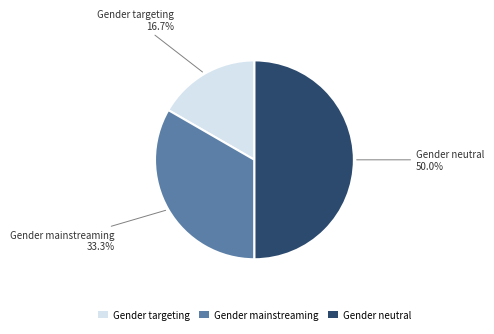

Do Gender neutral and Gender mainstreaming together represent more than half of the pie?

Yes